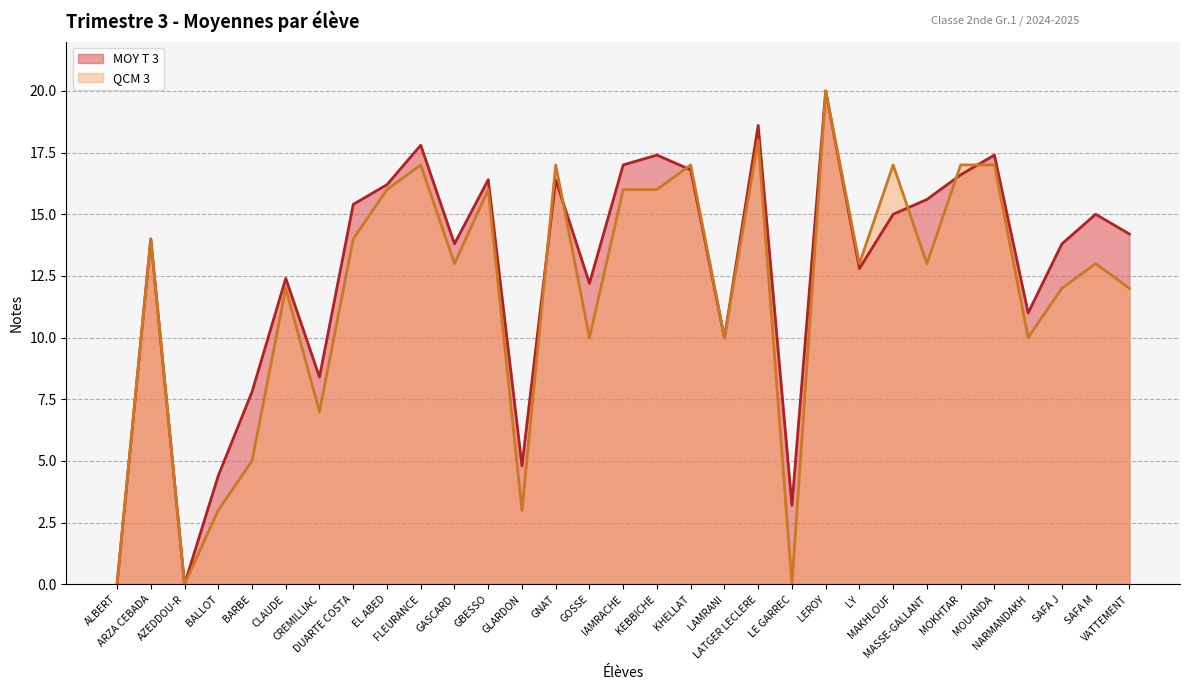

How many values in the MOY T 3 series are below 14?

14